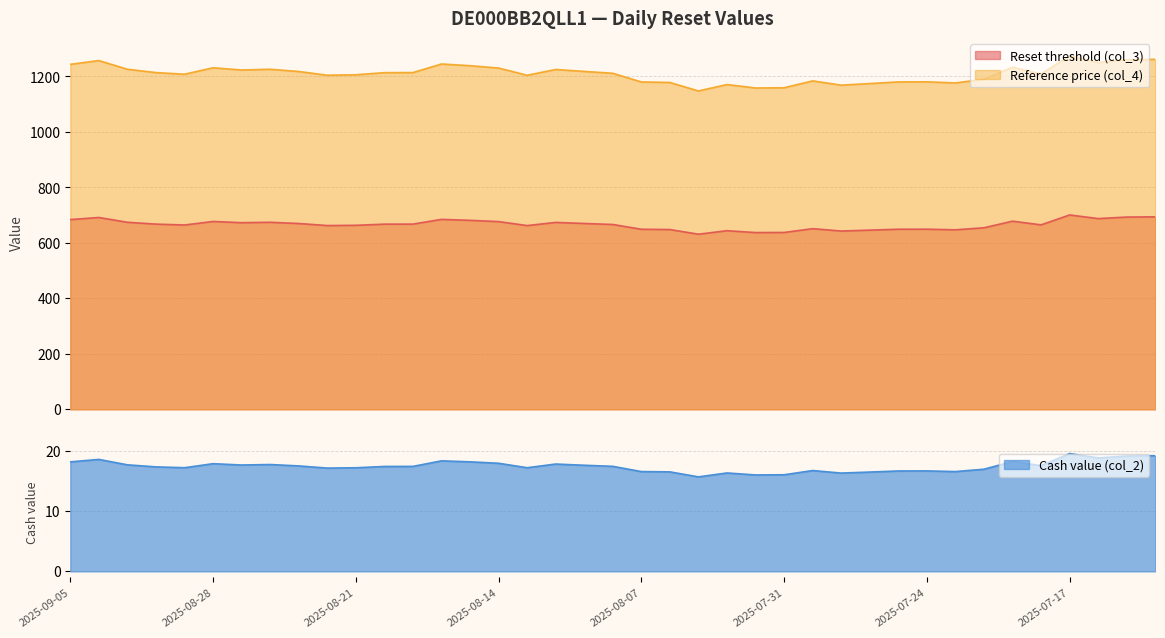

Which series has the largest total across all categories?

Reference price (col_4)